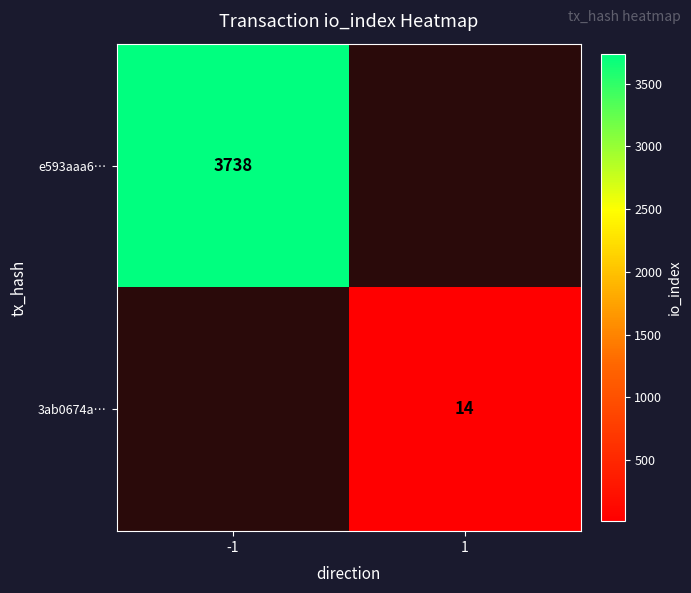

The e593aaa6… series shows 2485 at -1. True or false?

False